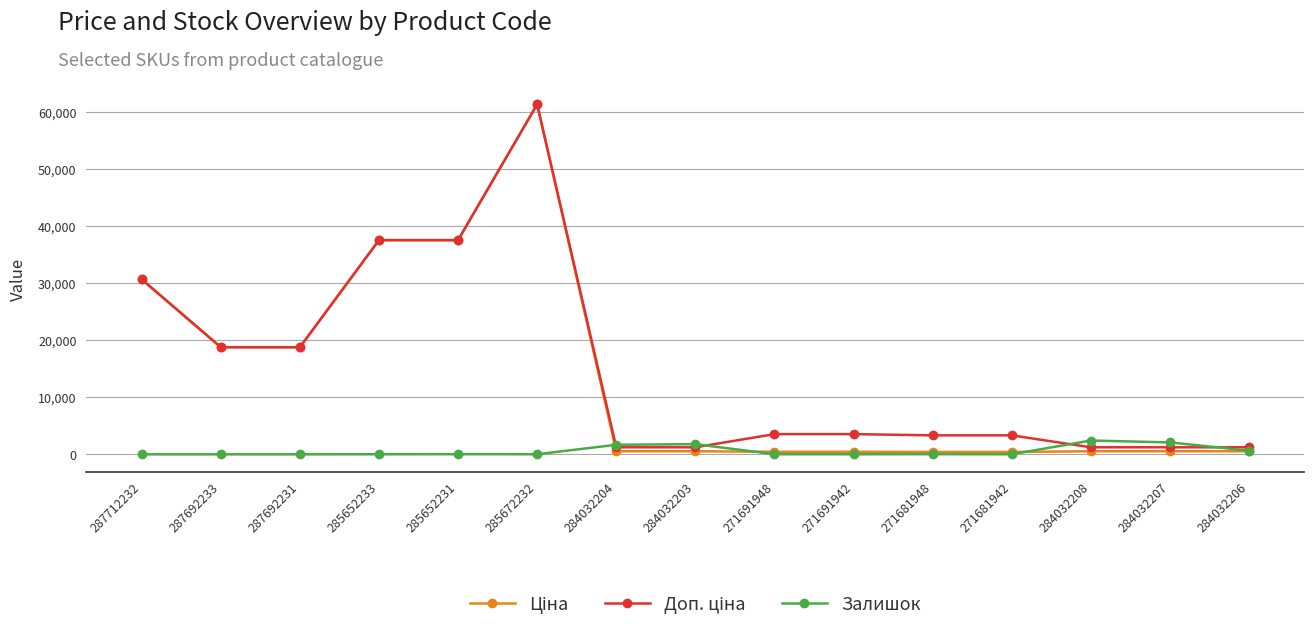

Which label corresponds to the largest value in the chart?

285672232